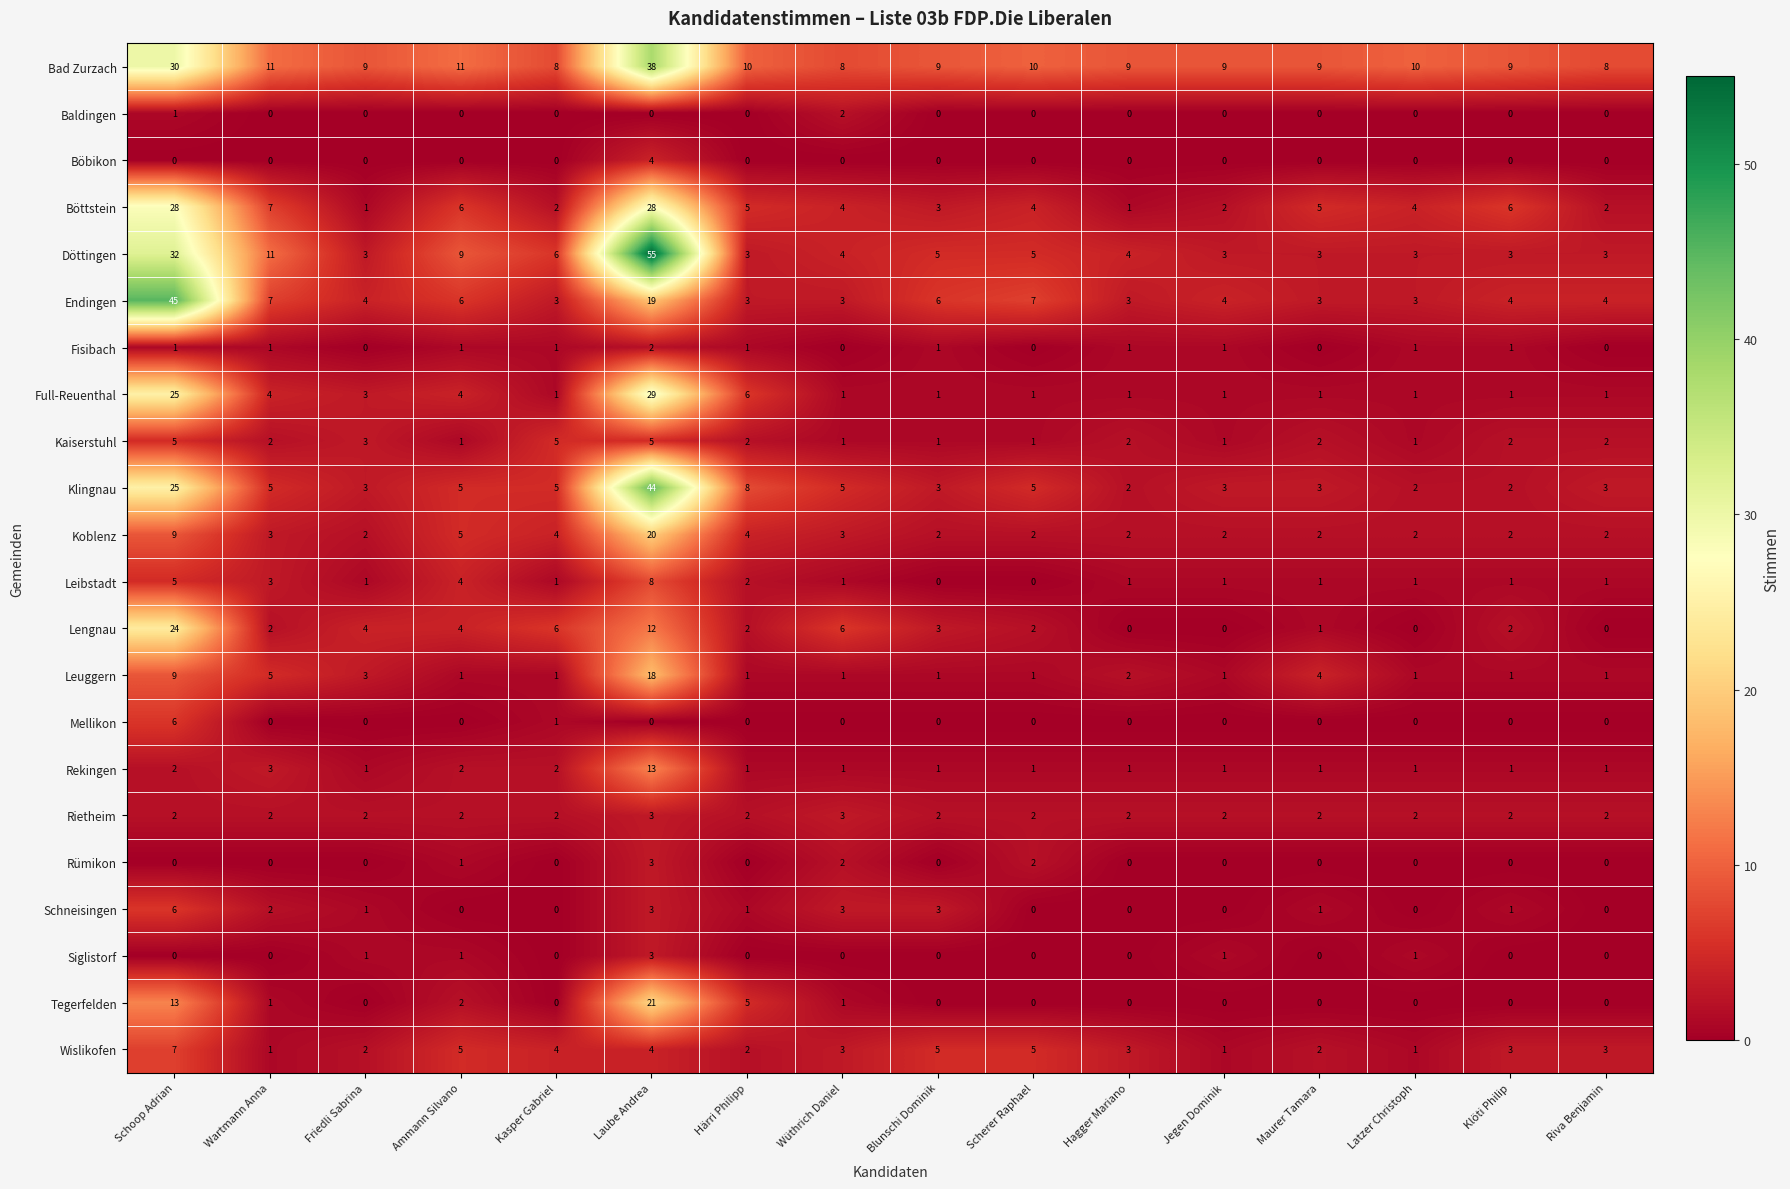

What is the average value of the Endingen series?

8